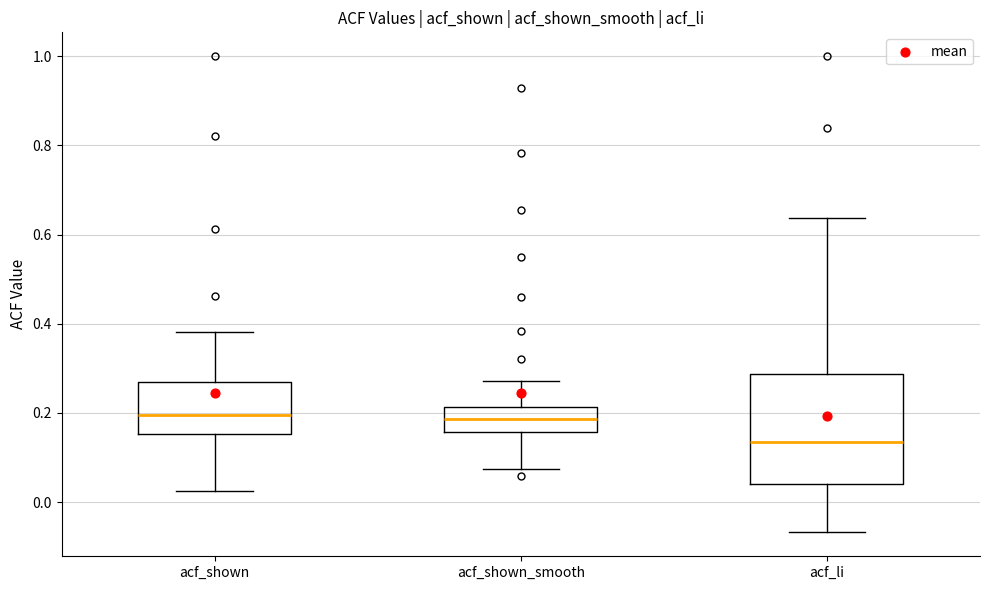

Which box is the tallest, from its lower edge to its upper edge?

acf_li